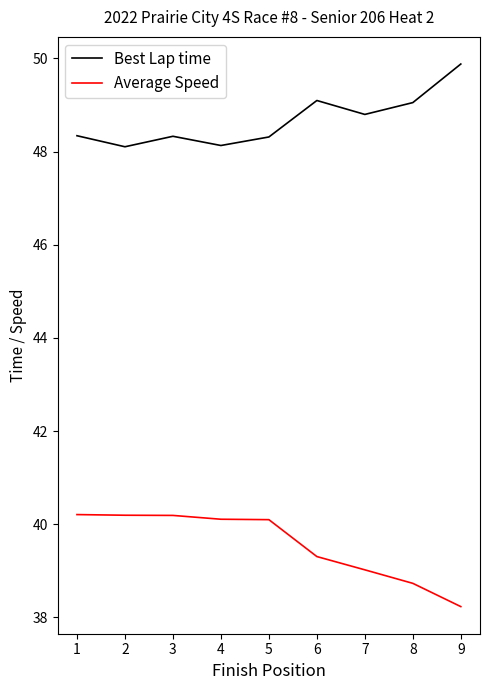

The Best Lap time series shows 22.6 at 5. True or false?

False